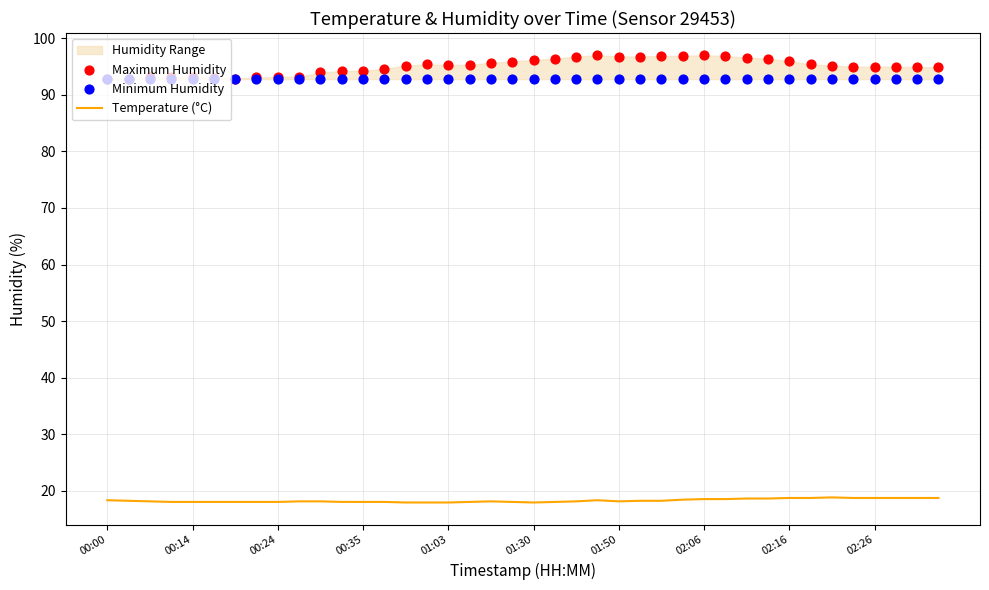

What is the maximum value for Temperature (°C)?

18.8